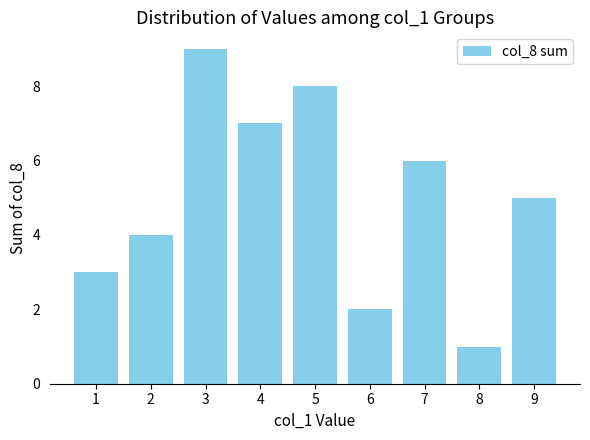

How many data points does each series have?

9